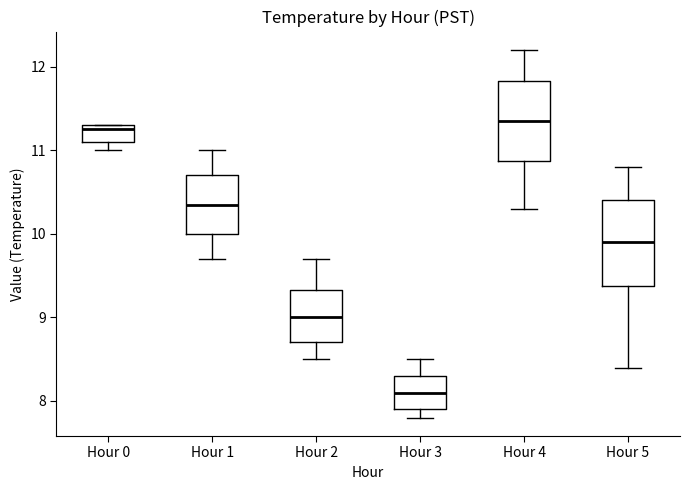

Which box's median line is the highest?

Hour 4